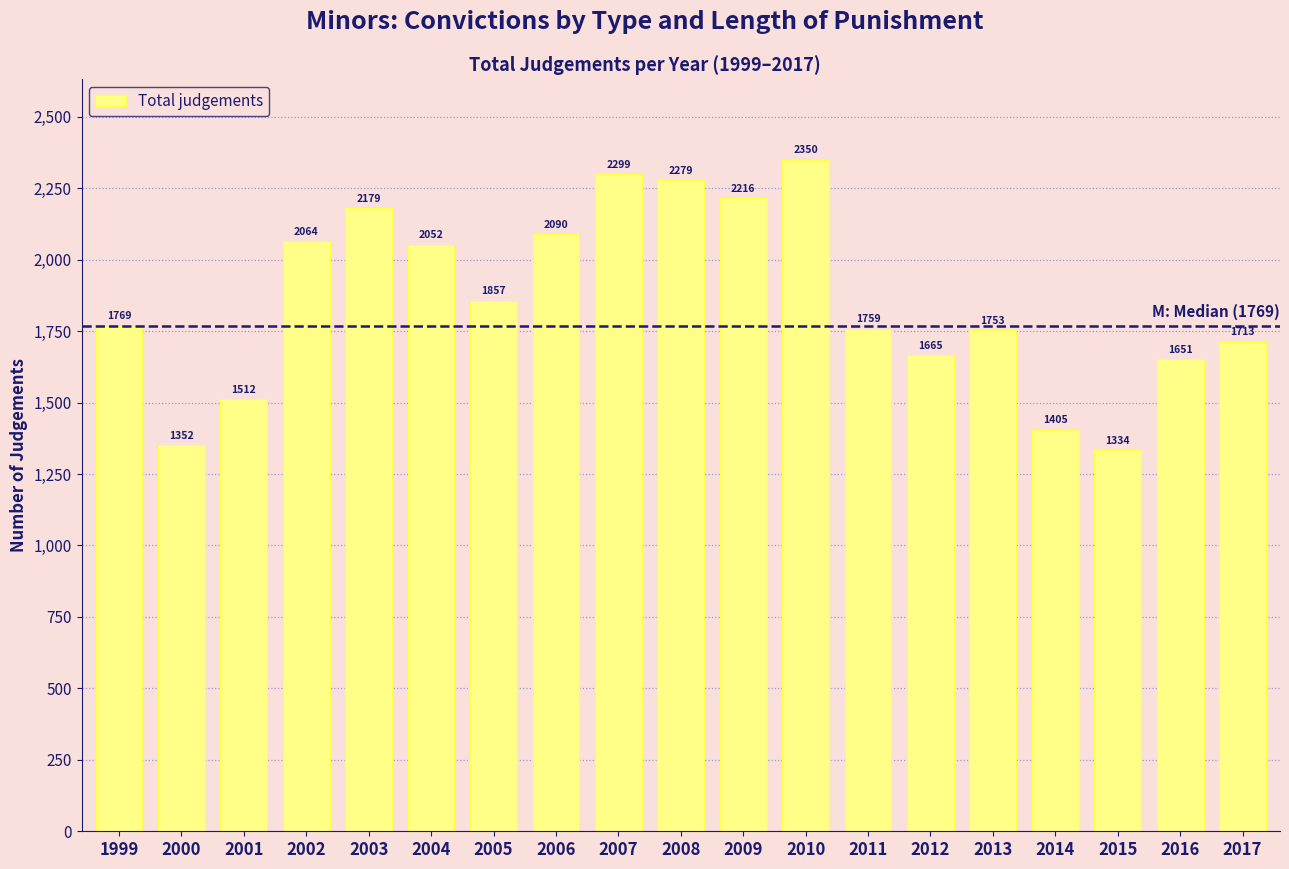

Reading left to right, transcribe all the data shown in this chart.

1769	1352	1512	2064	2179	2052	1857	2090	2299	2279	2216	2350	1759	1665	1753	1405	1334	1651	1713